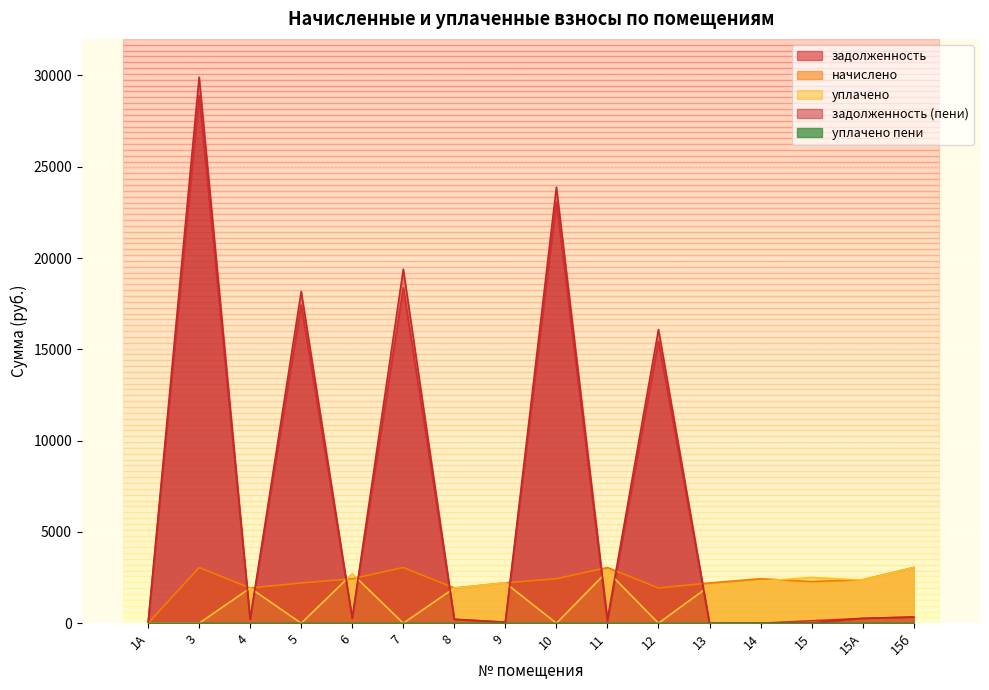

Is the value of задолженность (пени) at 12 greater than the value of задолженность at 15?

Yes